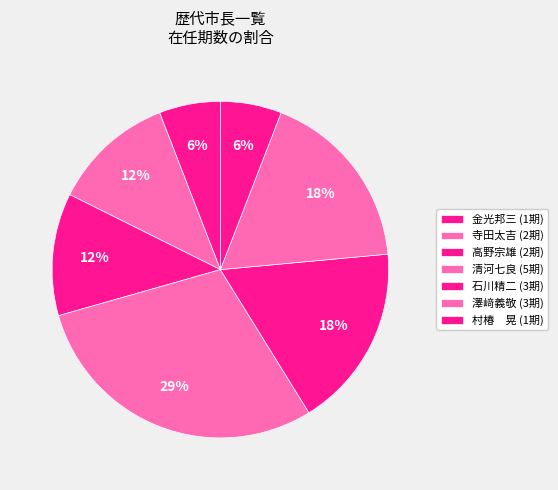

Count the number of slices in the pie.

7